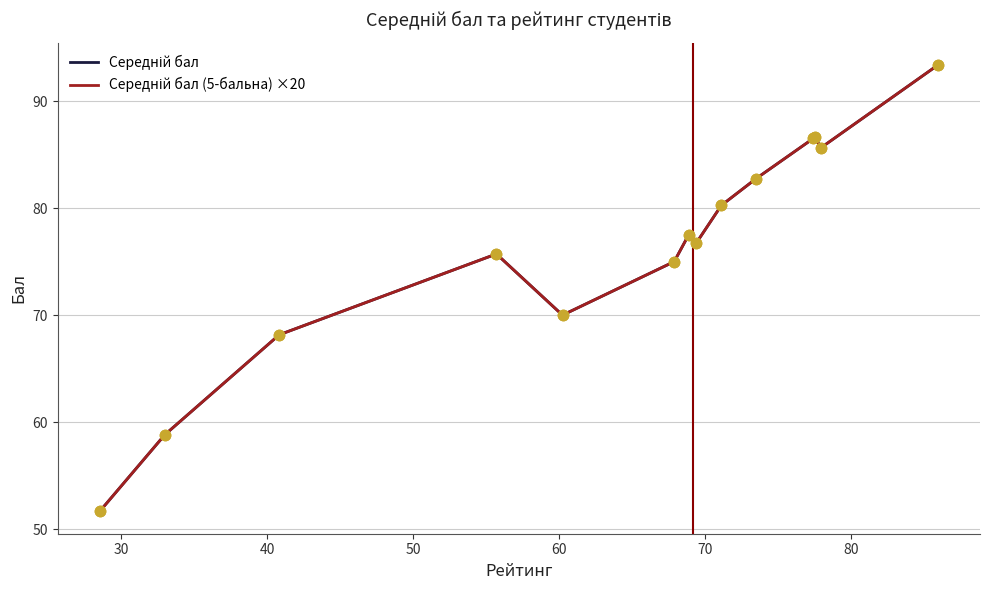

At how many categories does at least one series exceed 55?

13